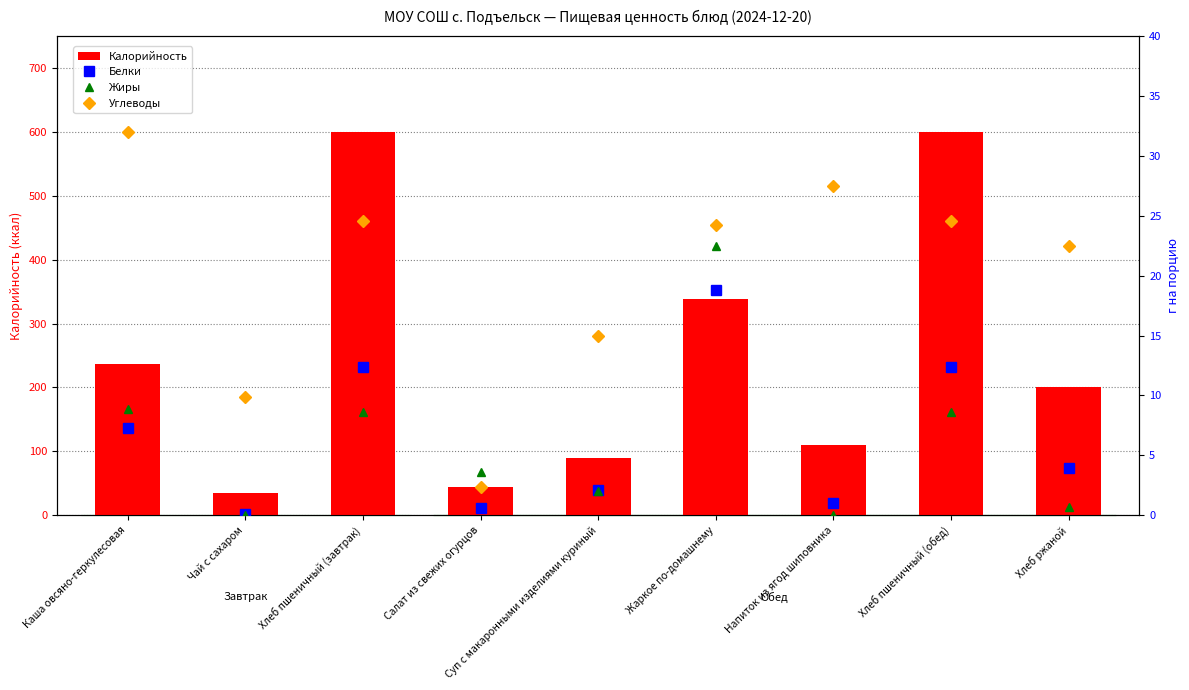

What value does the Углеводы series have at Каша овсяно-геркулесовая?

32.0